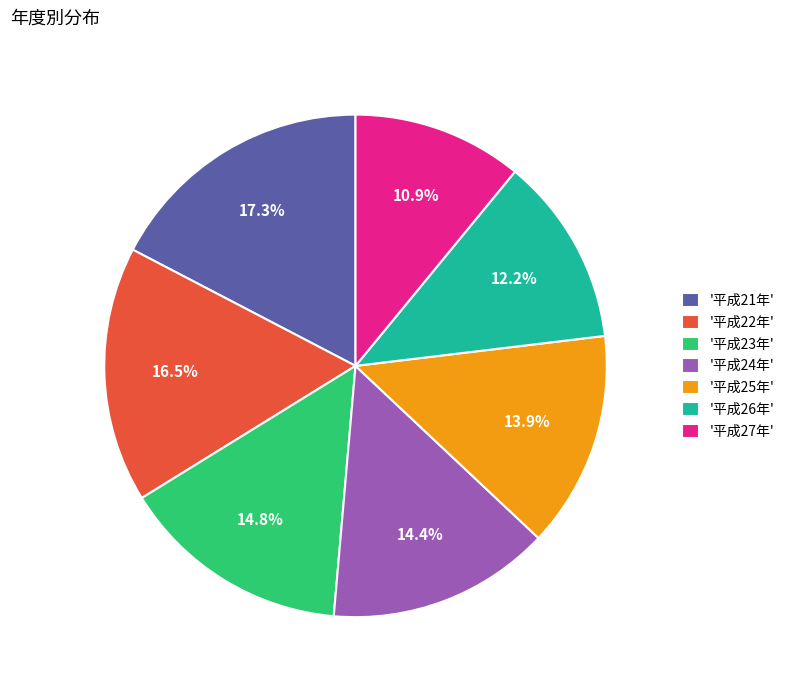

Which has a higher value, '平成26年' or '平成24年'?

'平成24年'